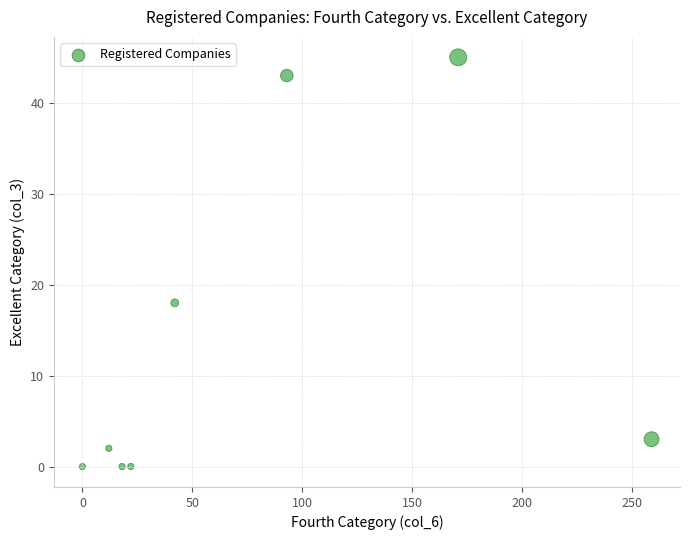

What Y value in the scatter plot is closest to 22?

18